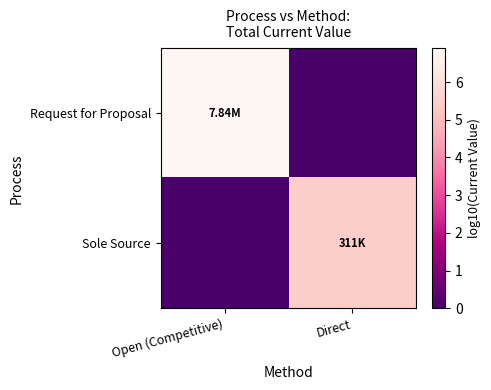

Which label corresponds to the smallest value in the chart?

Direct